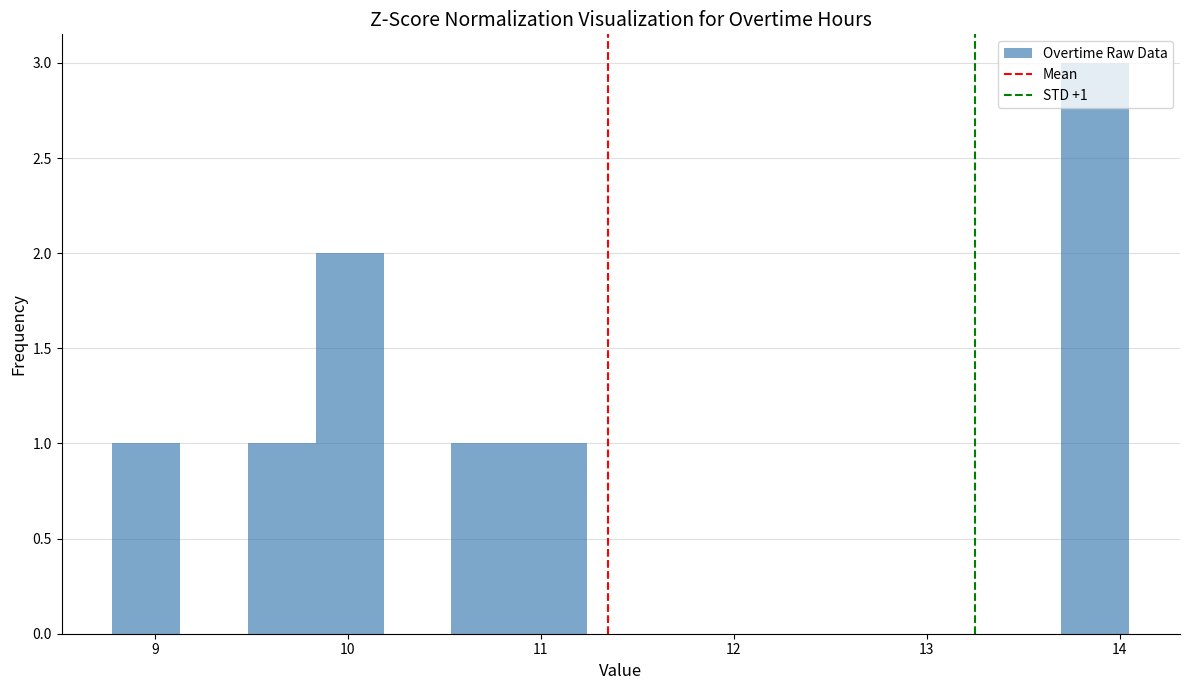

Read against the x-axis, roughly where is the centre of the tallest bar?

13.9